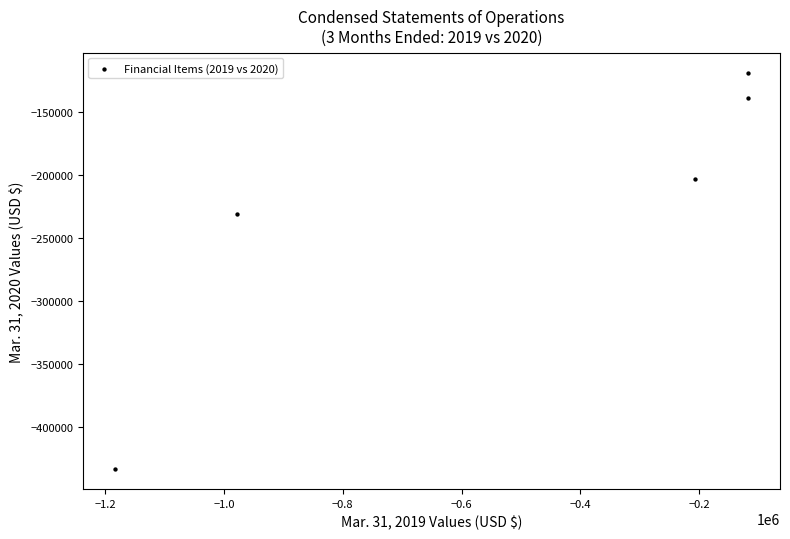

What Y value in the scatter plot is closest to -276055?

-230731